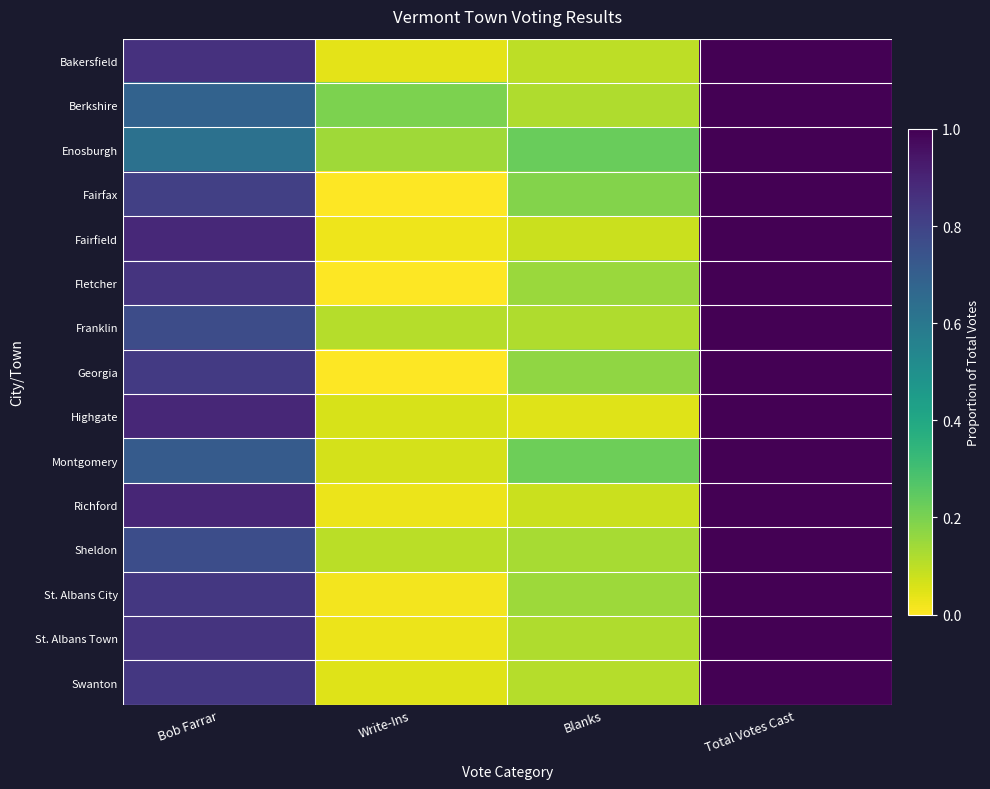

Which category has the highest value across all series?

Total Votes Cast